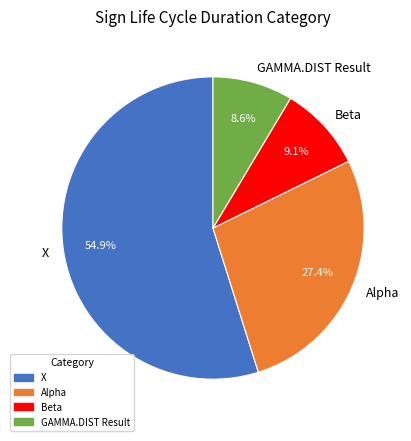

Count the number of slices in the pie.

4